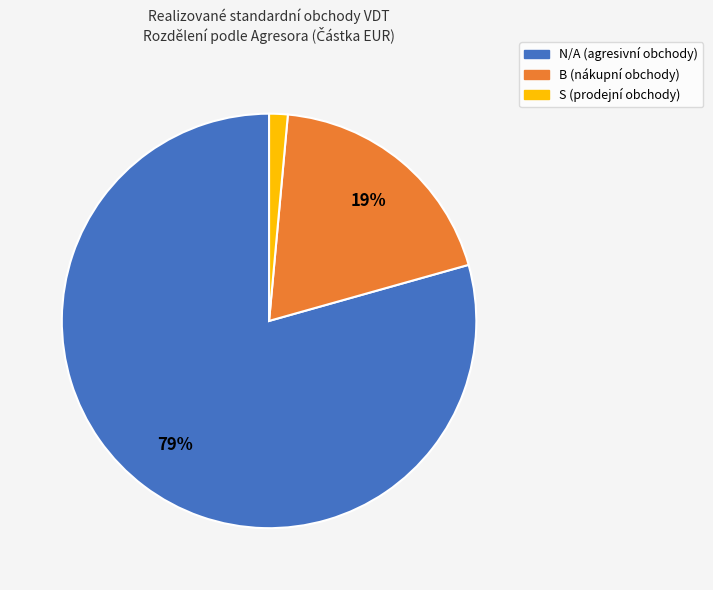

Rank the categories by value from lowest to highest.

S, B, N/A